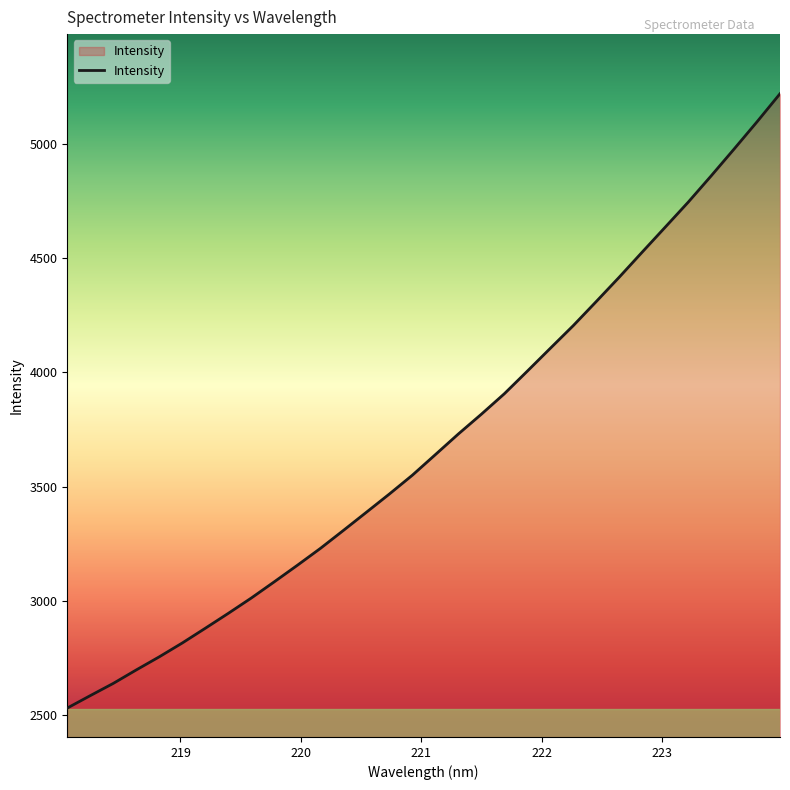

What is the smallest value displayed?

2530.8